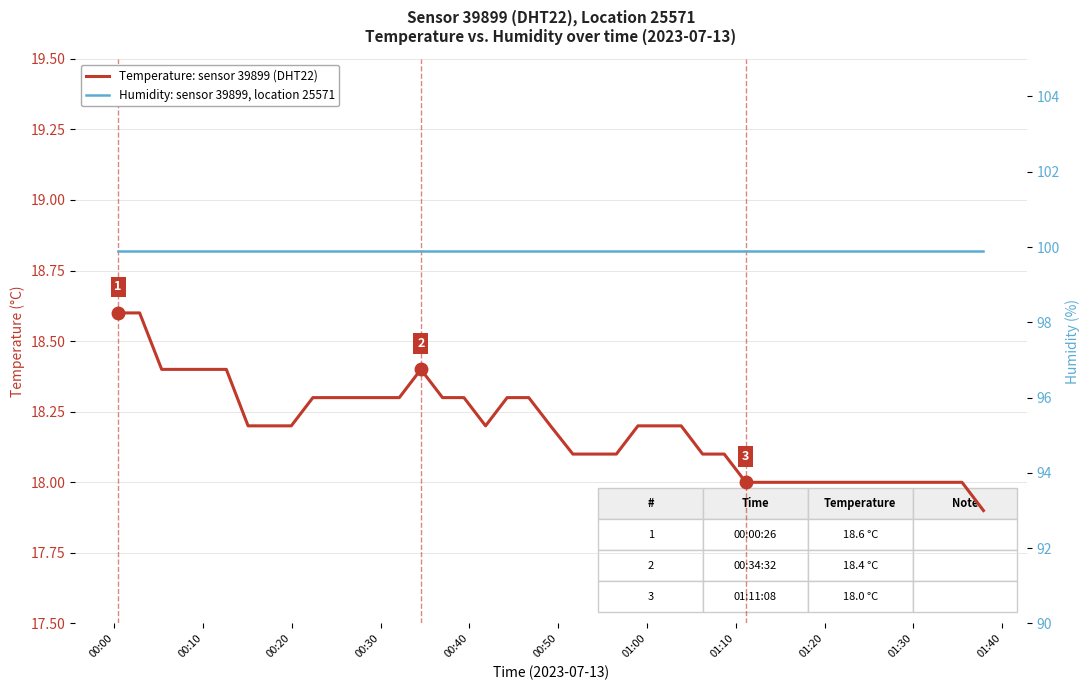

What is the highest value of the Temperature: sensor 39899 (DHT22) series?

18.6